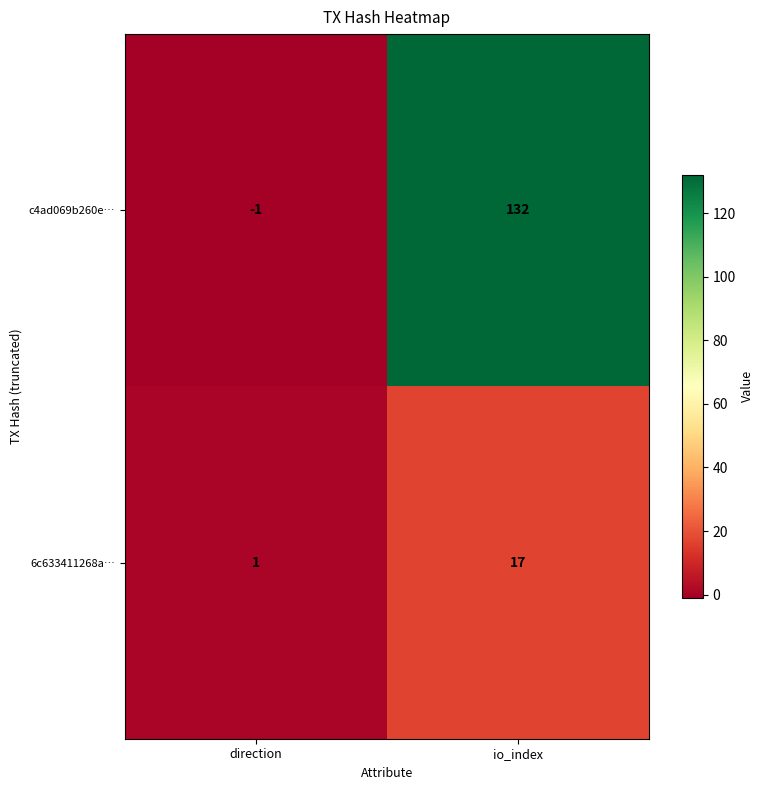

What is the greatest value displayed?

132